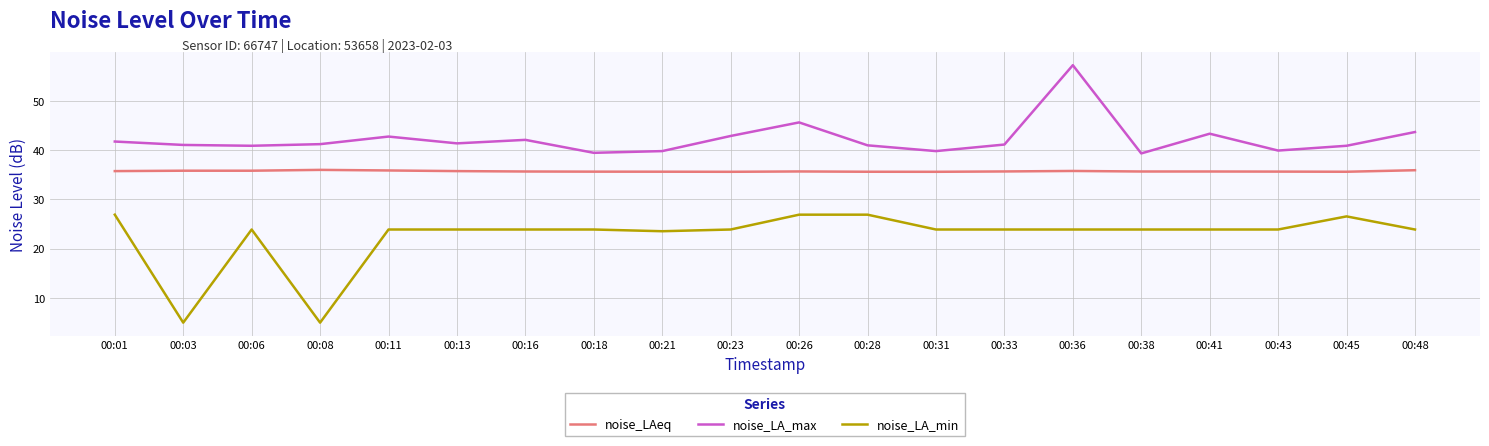

Rank the series at 00:48 from lowest to highest value.

noise_LA_min, noise_LAeq, noise_LA_max